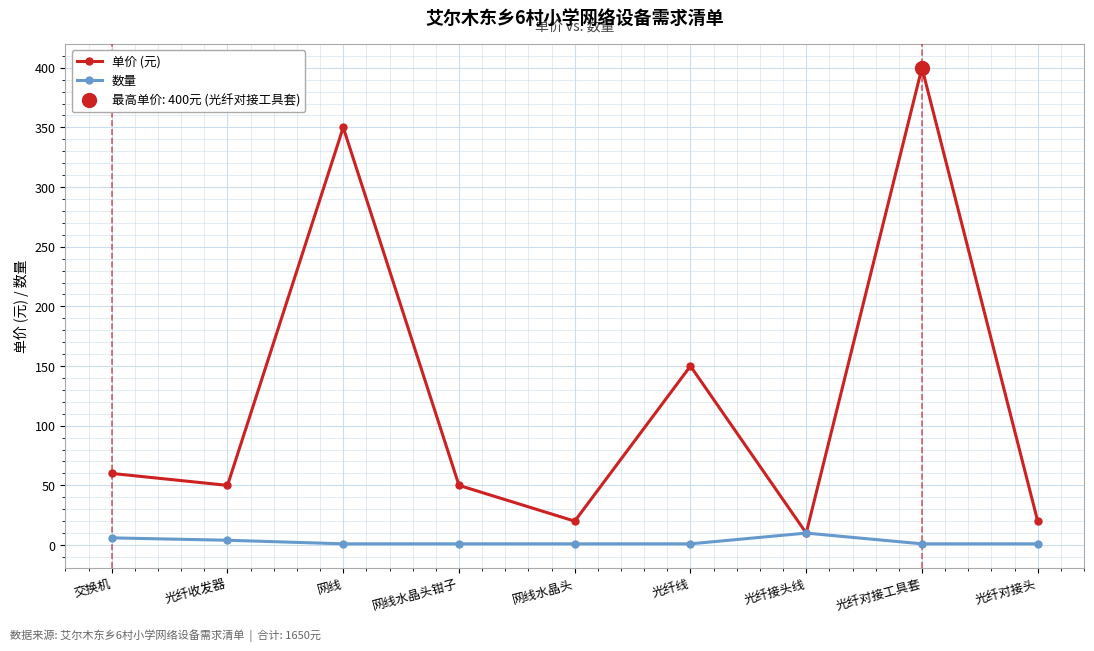

True or false: 数量 and 单价 (元) cross at least once.

False